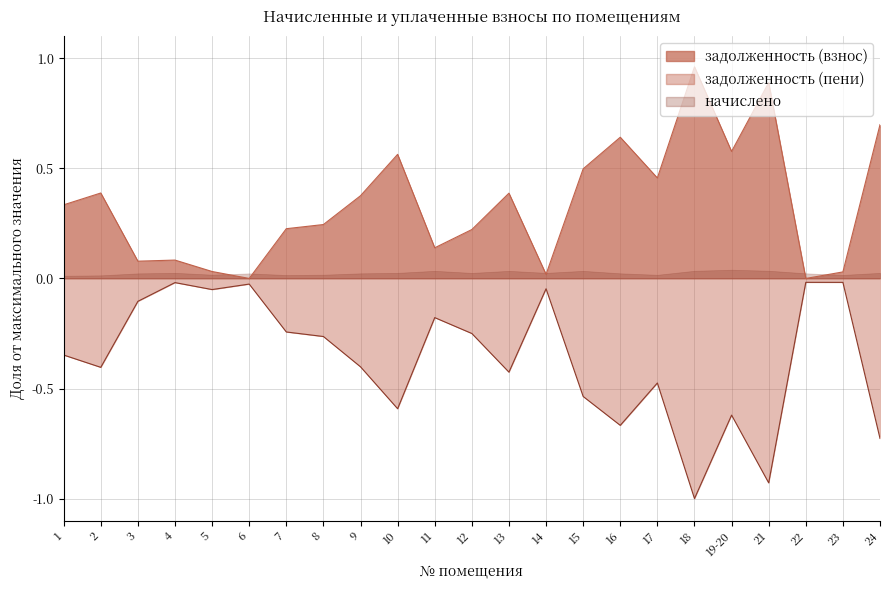

True or false: задолженность (взнос) has a value of 0.7 at 2.

False